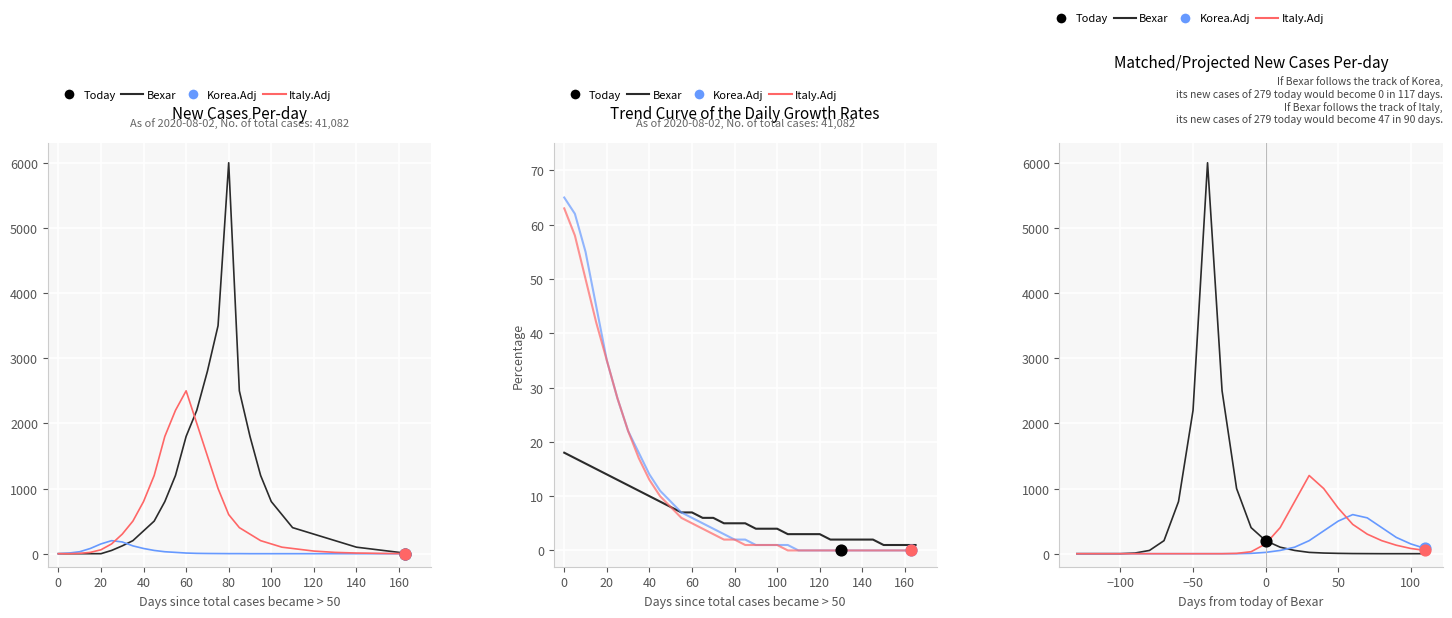

What are all the series names shown in the legend?

Bexar, Korea.Adj, Italy.Adj